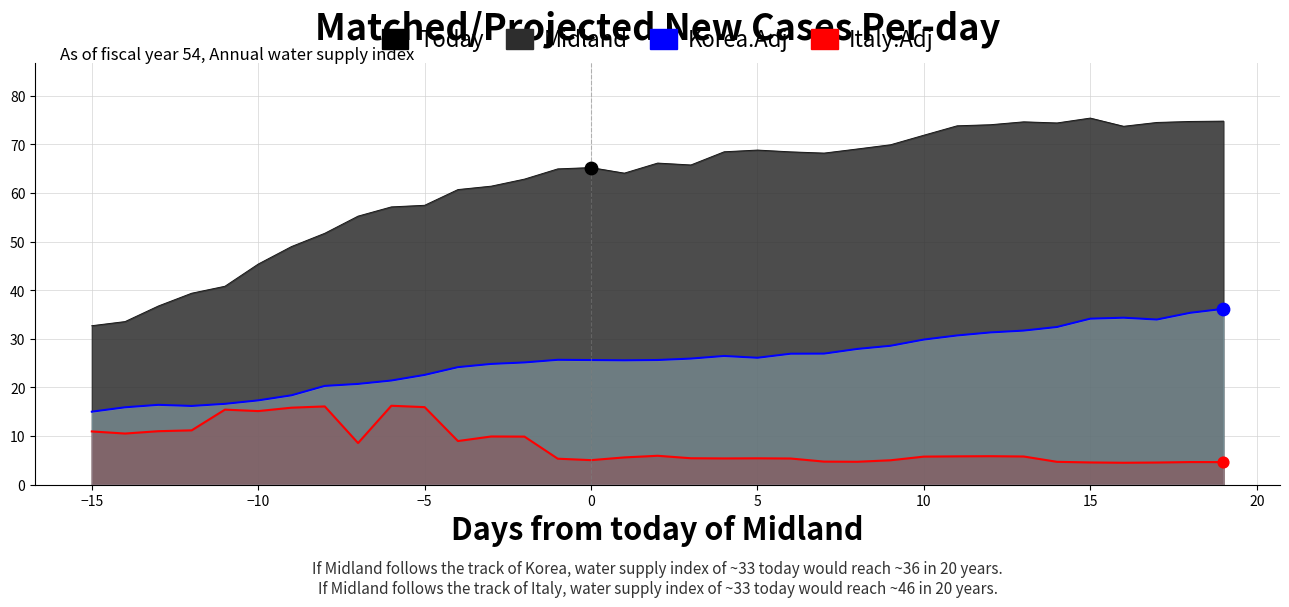

Which series contains the highest Y value?

Midland